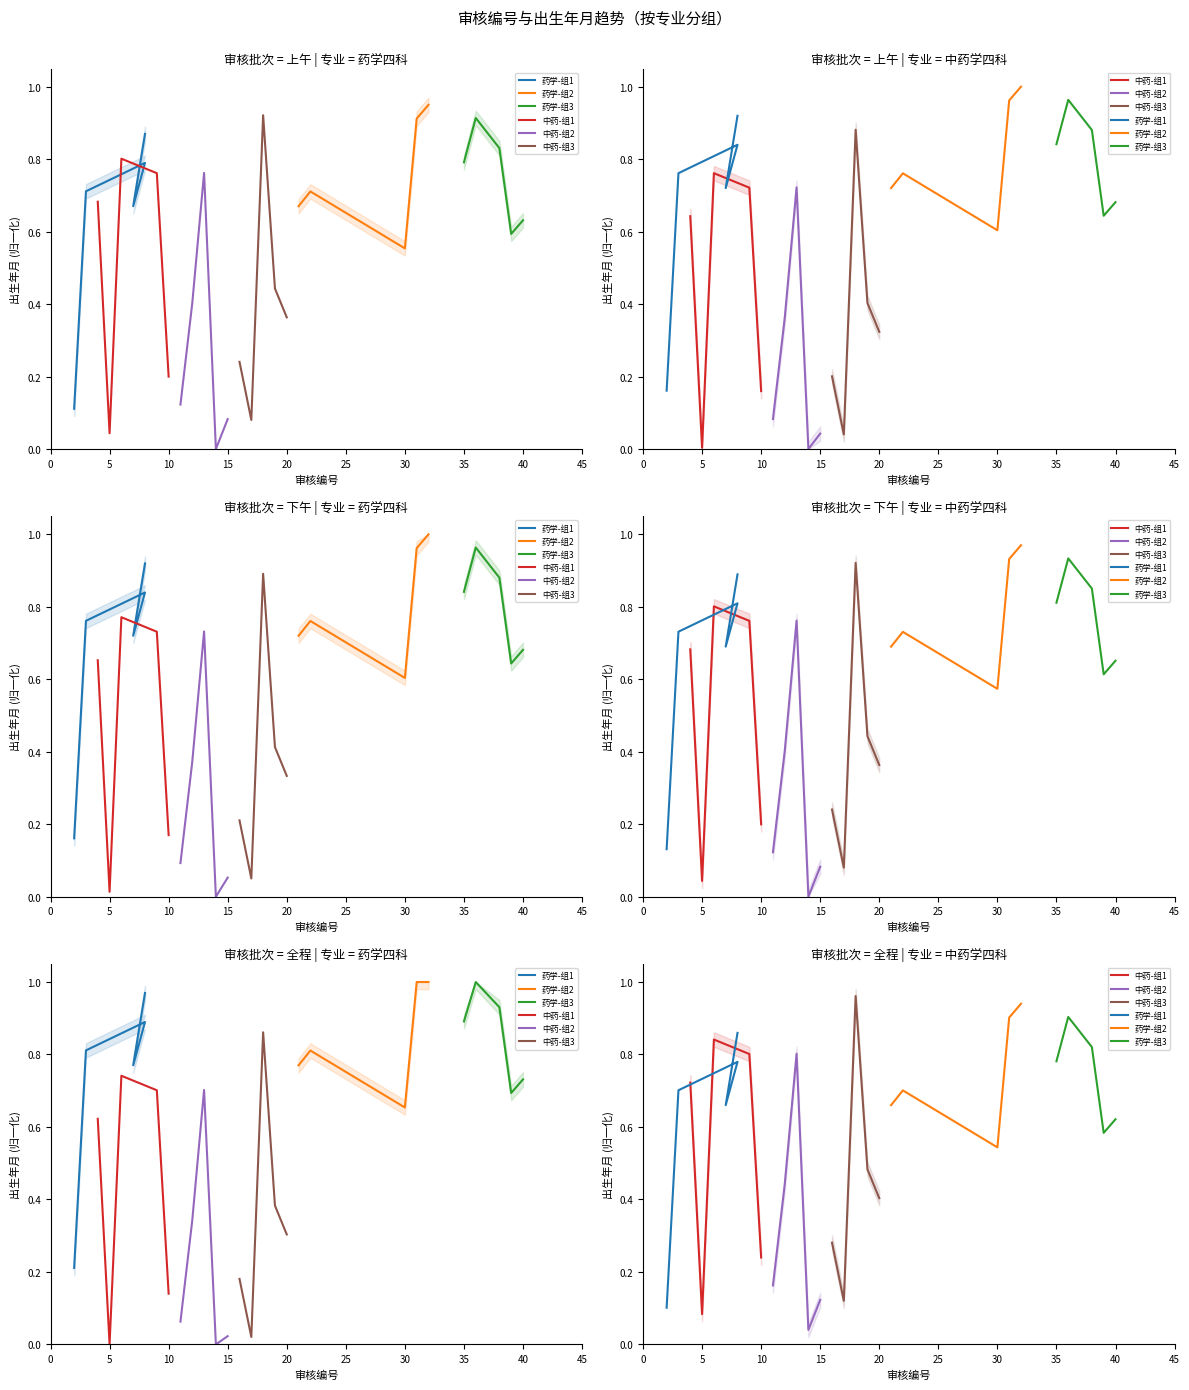

Which series has the largest total across all categories?

药学-组2